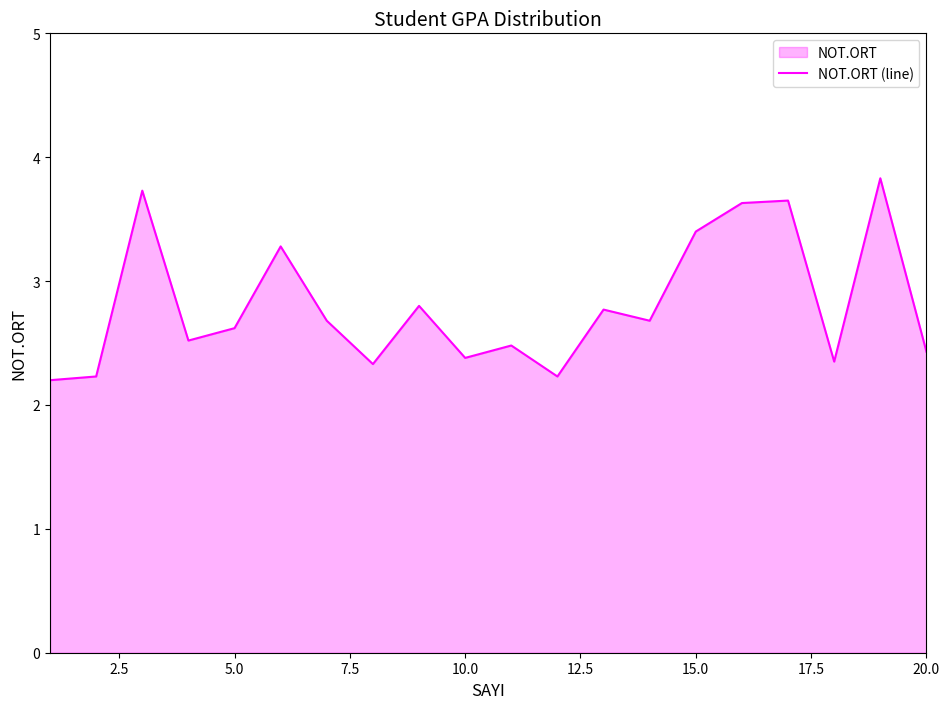

What is the difference between the maximum and minimum values?

1.6